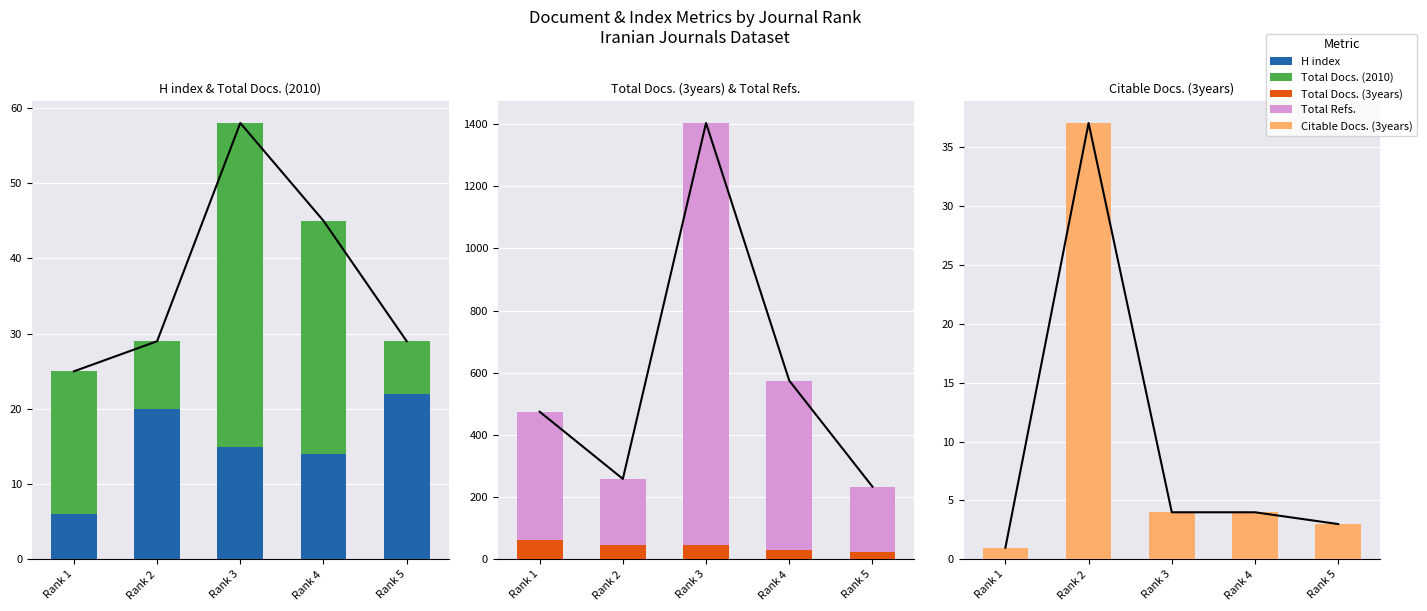

Which series has the largest total across all categories?

Total Refs.